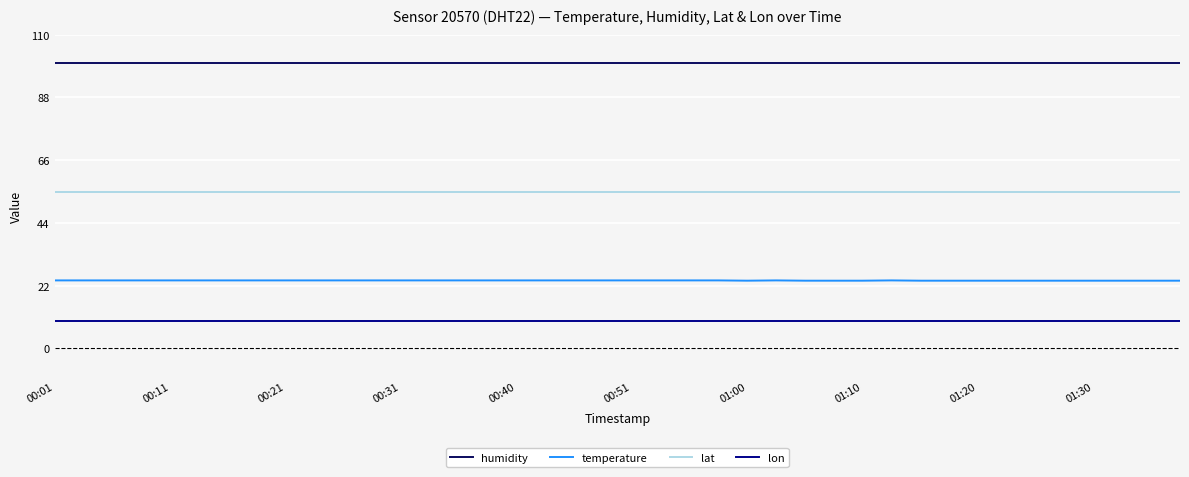

Which series has the largest total across all categories?

humidity